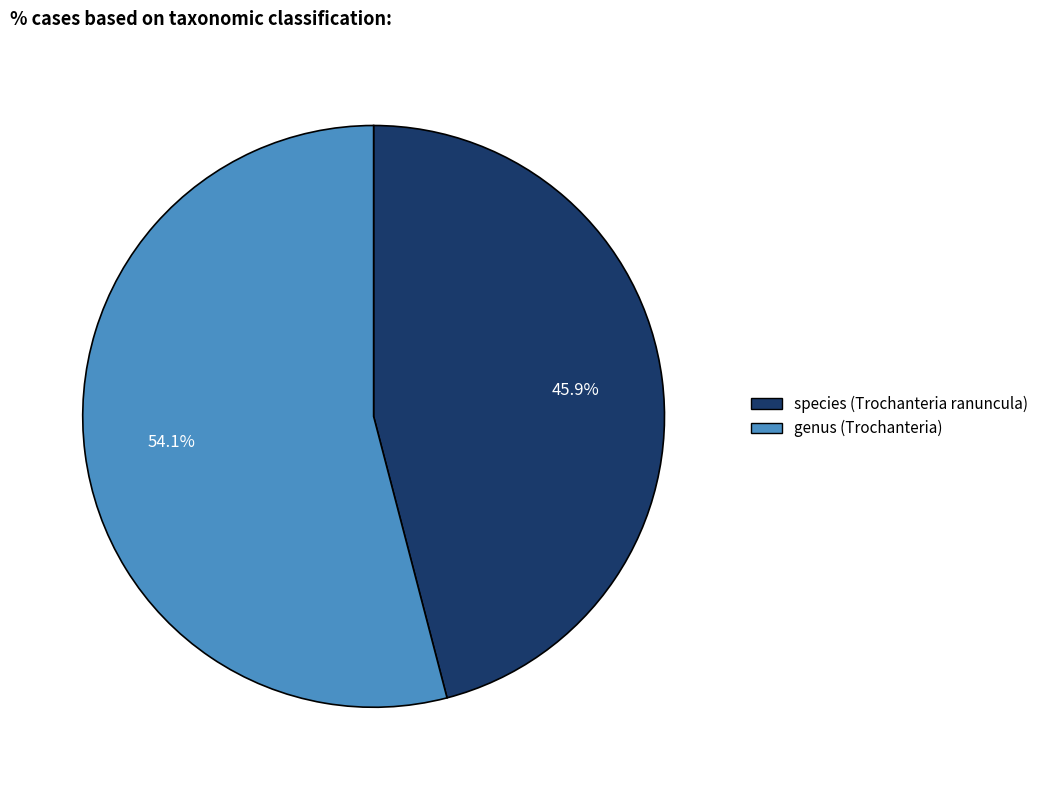

How many segments does this pie chart have?

2